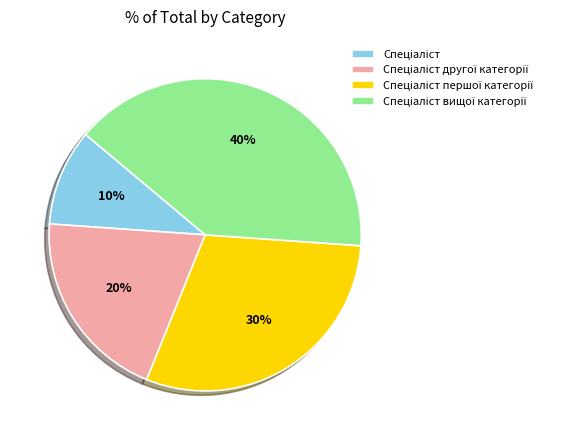

To the nearest percent, what is the average slice percentage?

25%